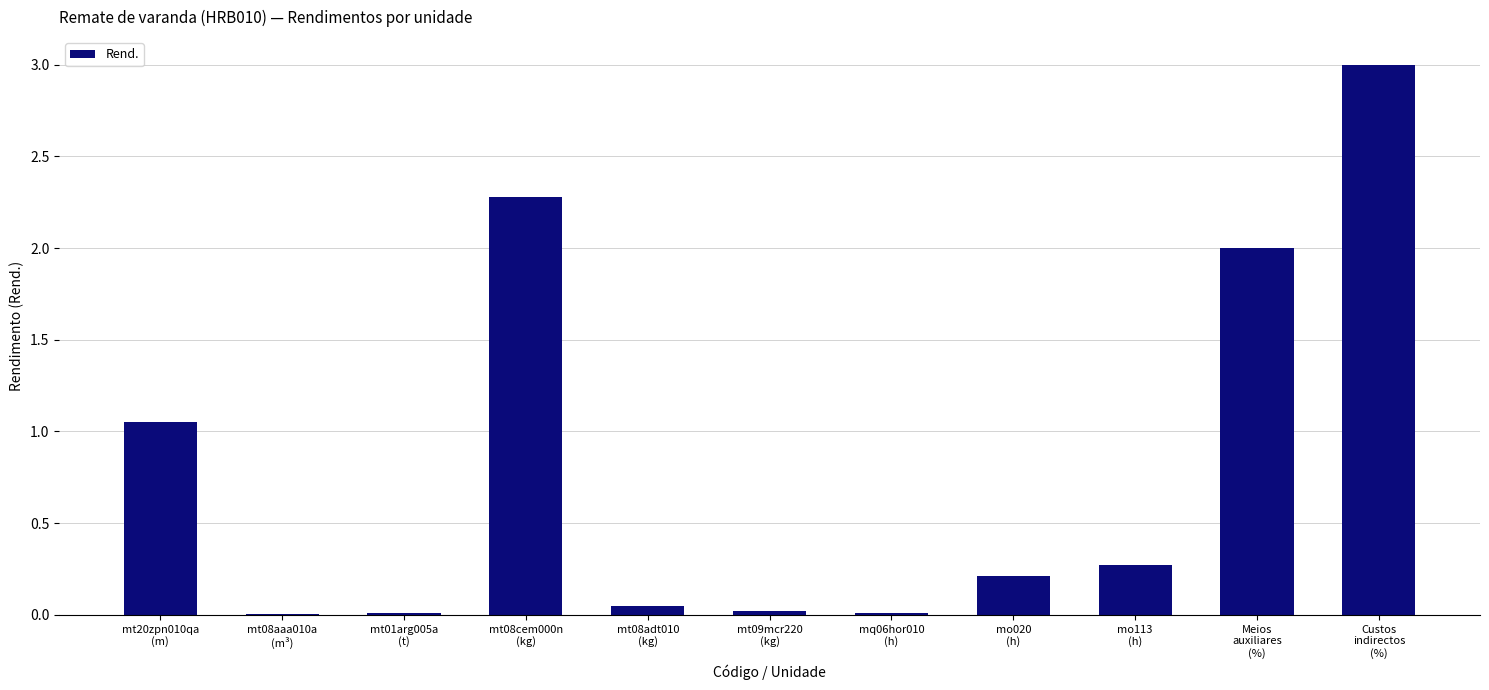

The chart shows a value of 2.3 at mt08cem000n
(kg). True or false?

True